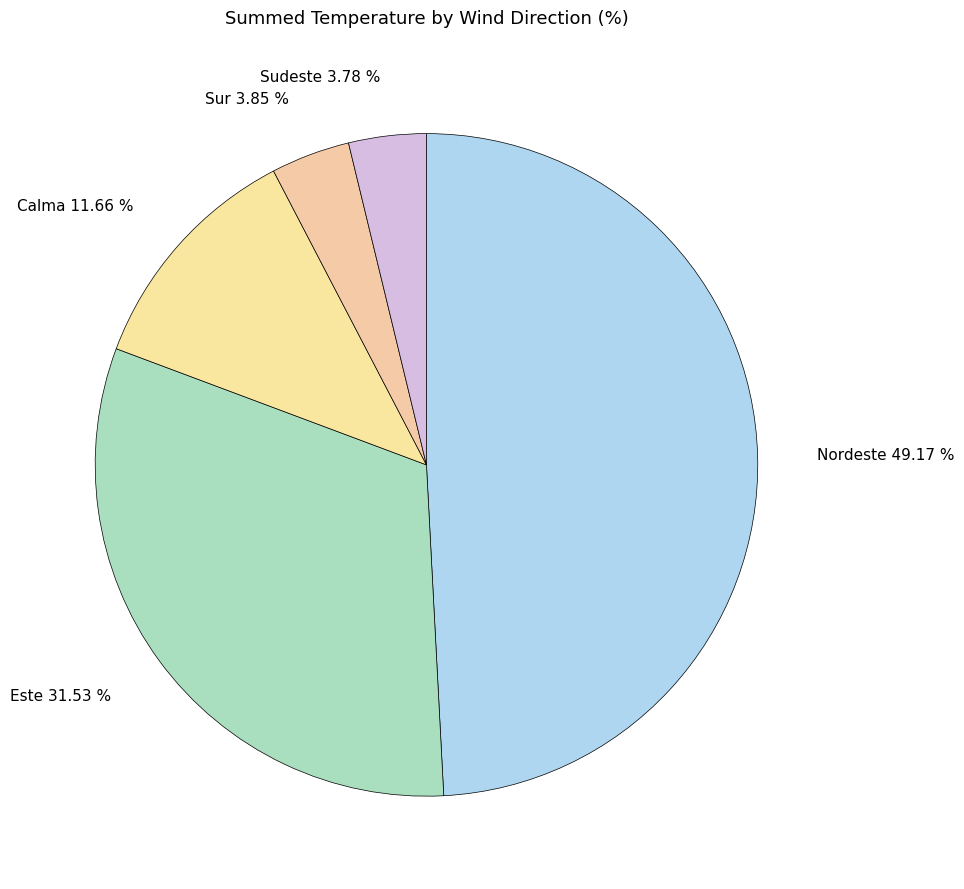

Does any single category account for the majority?

No